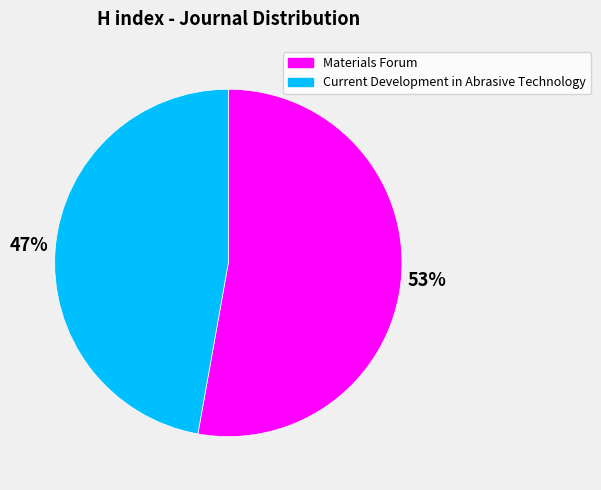

Approximately how many times larger is the value at Materials Forum compared to Current Development in Abrasive Technology?

1.1